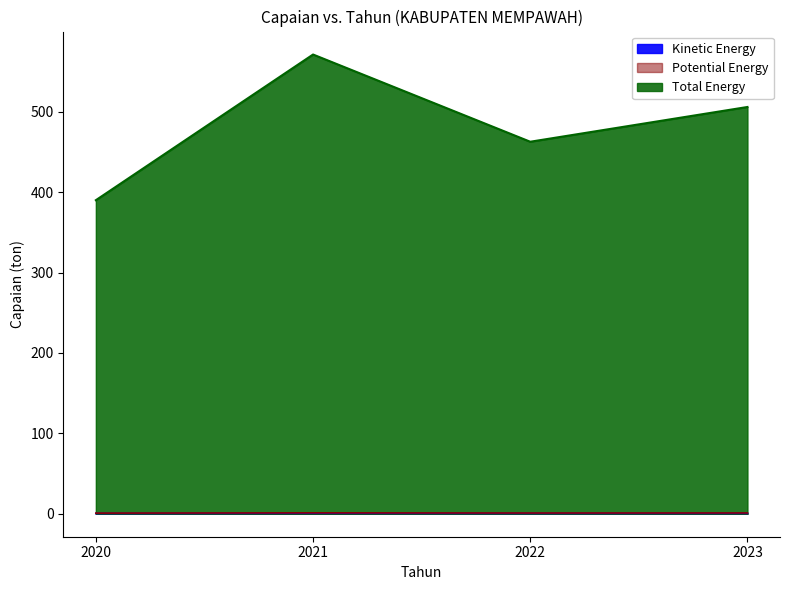

Reading left to right, transcribe all the data shown in this chart.

Kinetic Energy: 390.0	571.2	462.7	505.9
Potential Energy: 0.4	0.6	0.5	0.5
Total Energy: 0.8	1.1	0.9	1.0